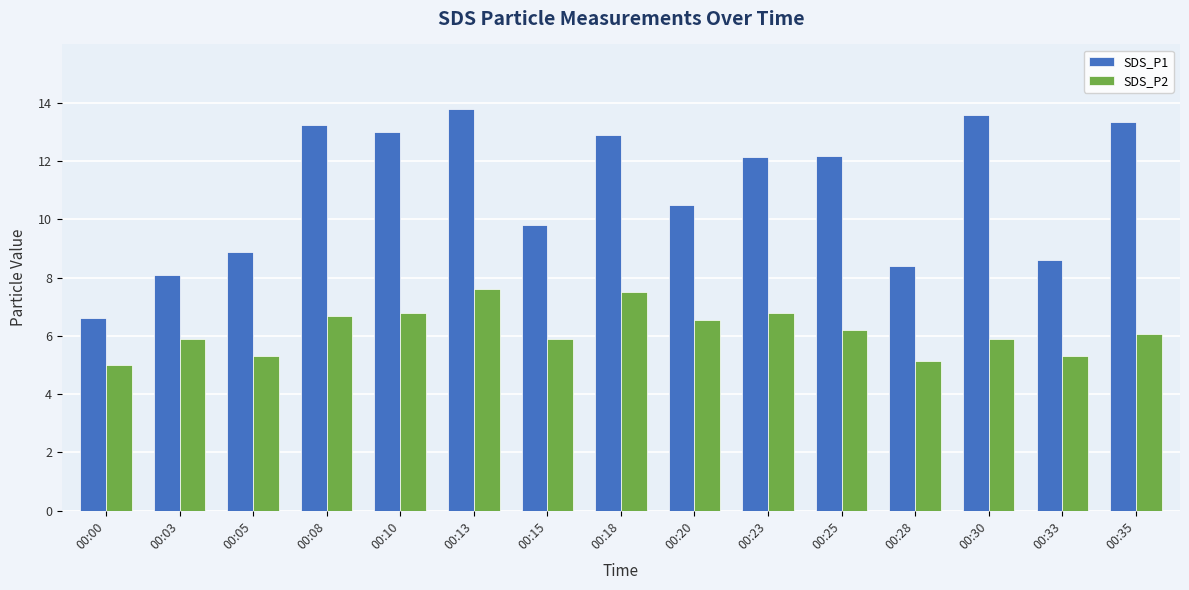

How many bars are there in total?

30